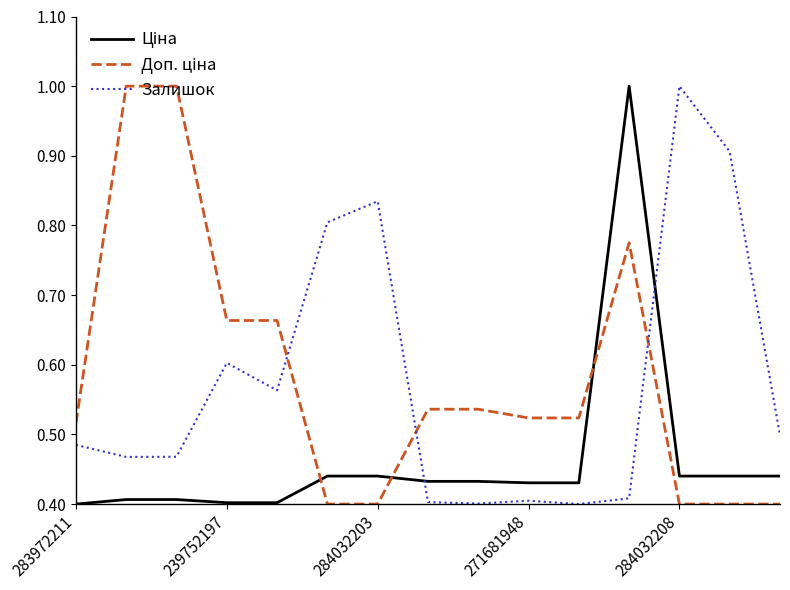

What is the maximum value for Залишок?

1.0